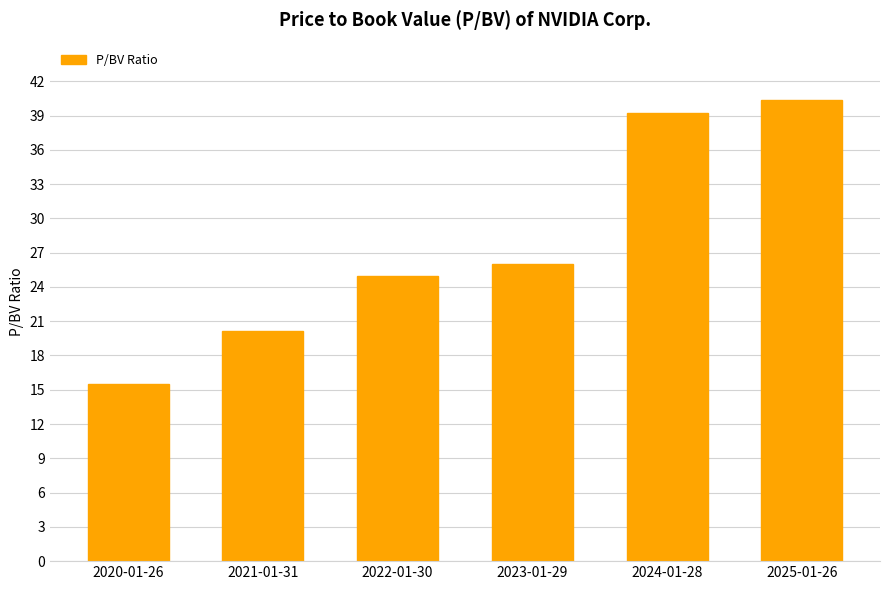

What is the difference between the maximum and minimum values?

24.9